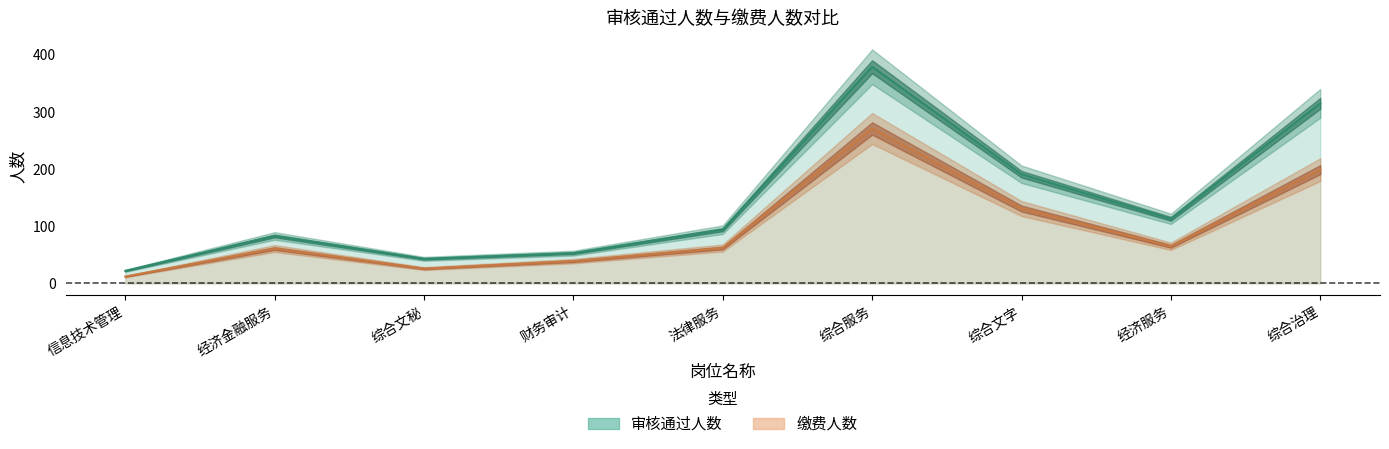

Which series has the largest range (max minus min)?

审核通过人数